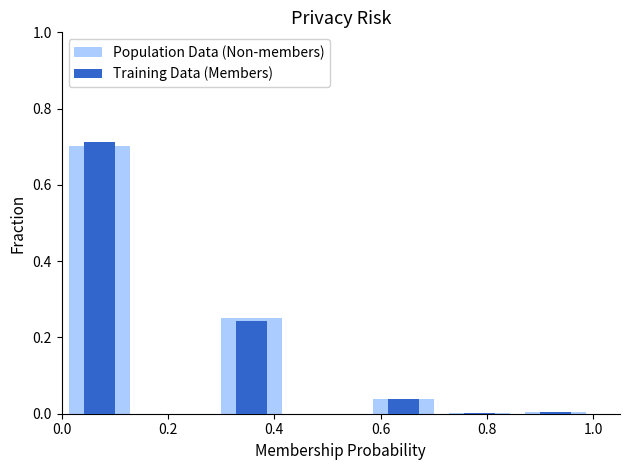

How many groups of bars are there?

7